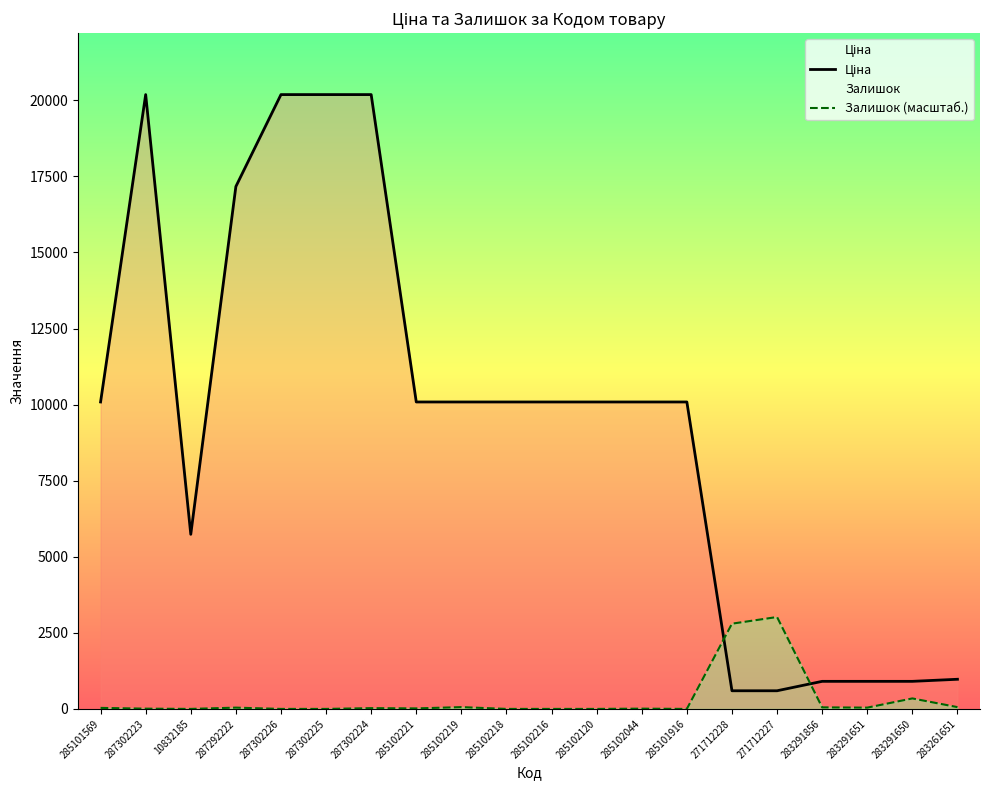

What are all the series names shown in the legend?

Ціна, Залишок (масштаб.)